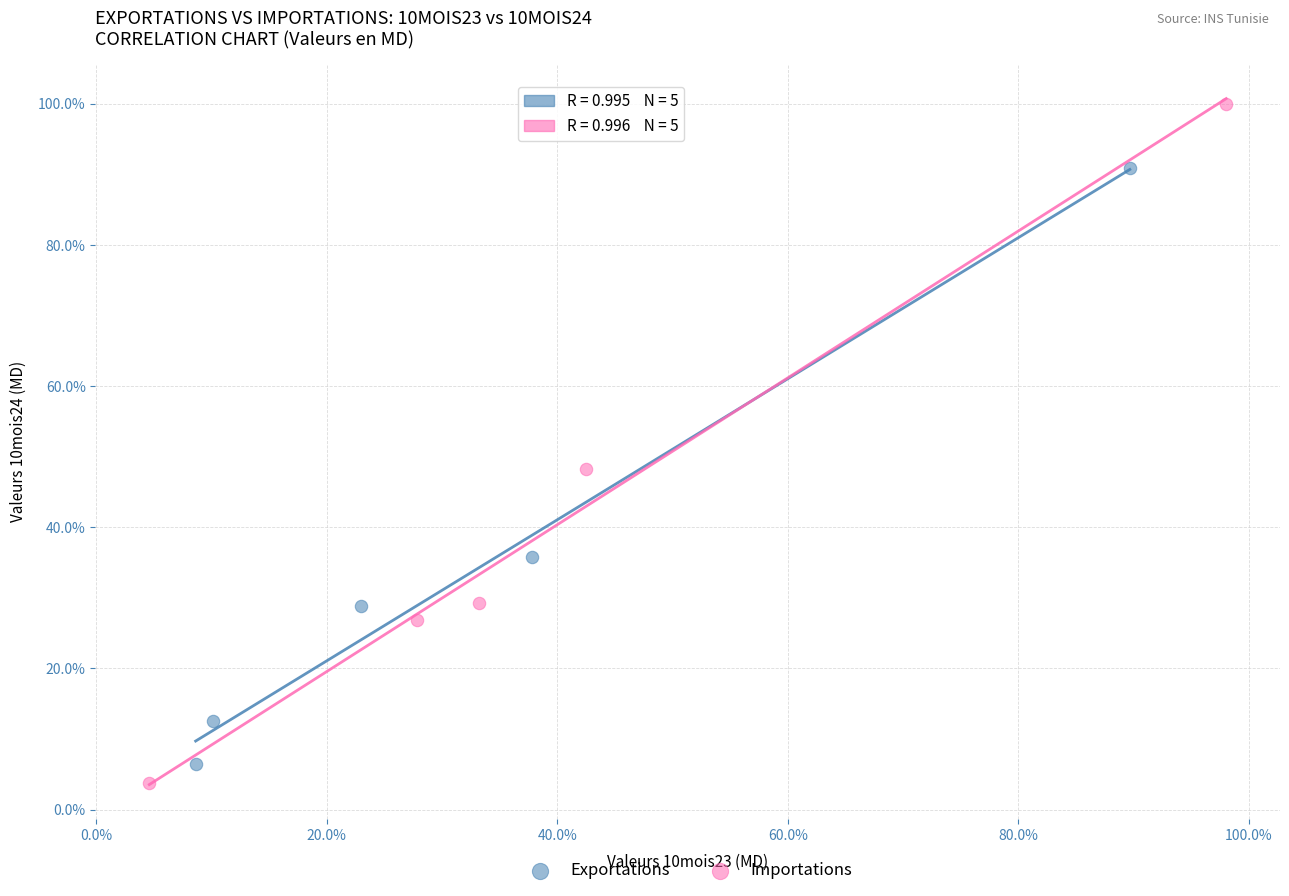

Which series contains the highest Y value?

Importations